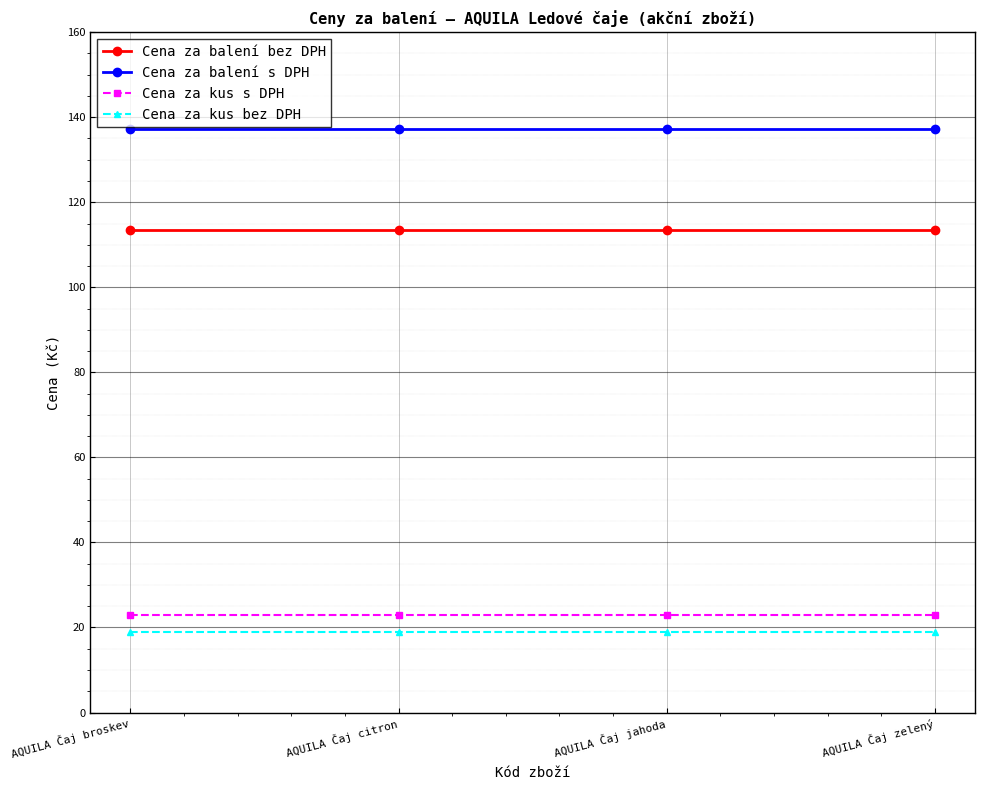

Reading left to right, what are all the values shown in this chart?

Cena za balení bez DPH: 113.4	113.4	113.4	113.4
Cena za balení s DPH: 137.2	137.2	137.2	137.2
Cena za kus s DPH: 22.9	22.9	22.9	22.9
Cena za kus bez DPH: 18.9	18.9	18.9	18.9